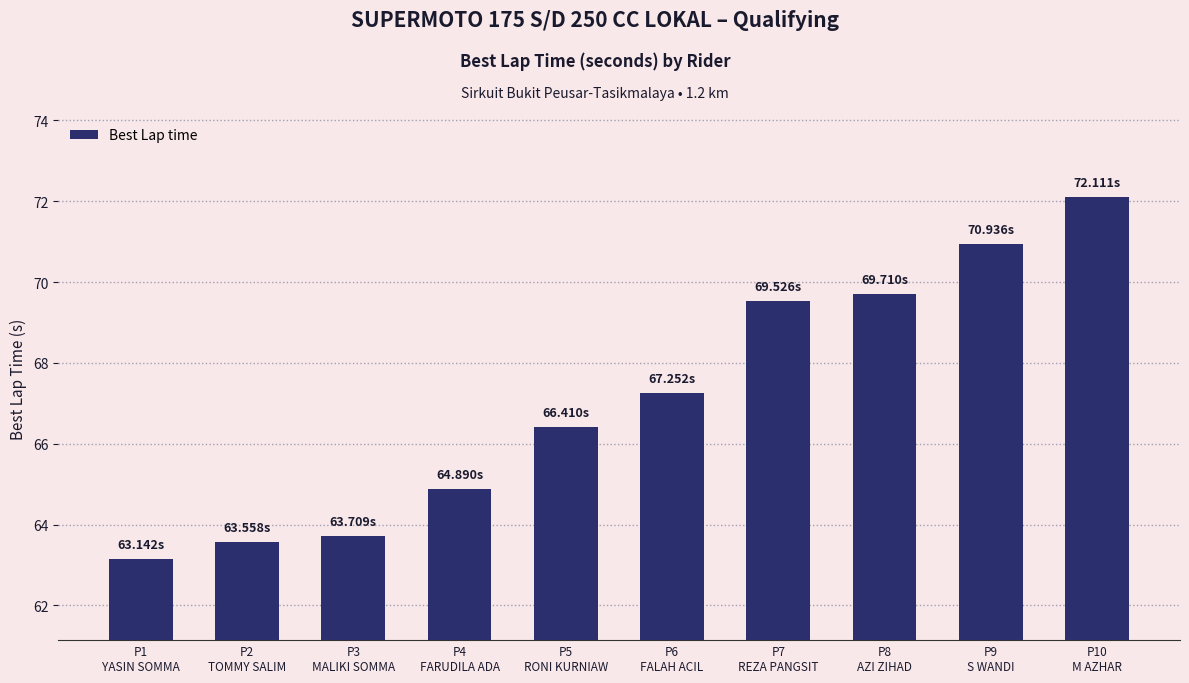

What is the label of the 1st bar from the left?

P1
YASIN SOMMA